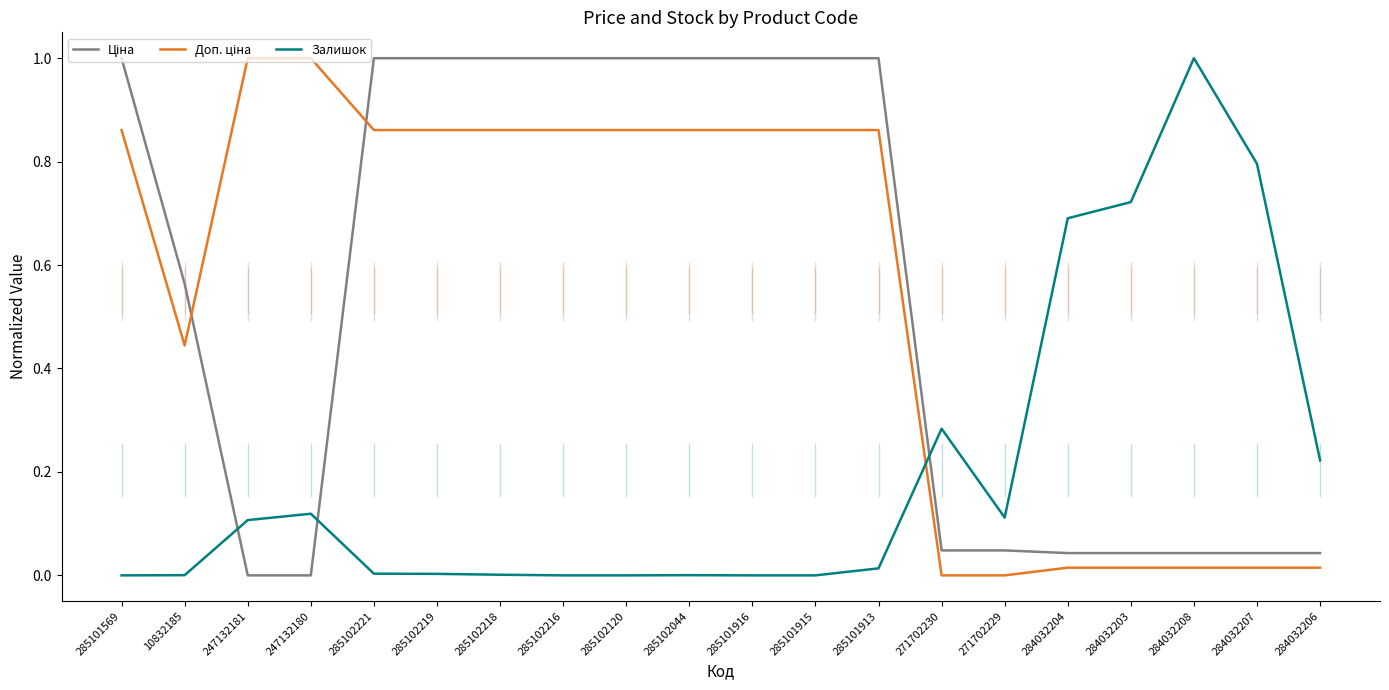

True or false: Залишок has more than 1 interior local peaks.

True